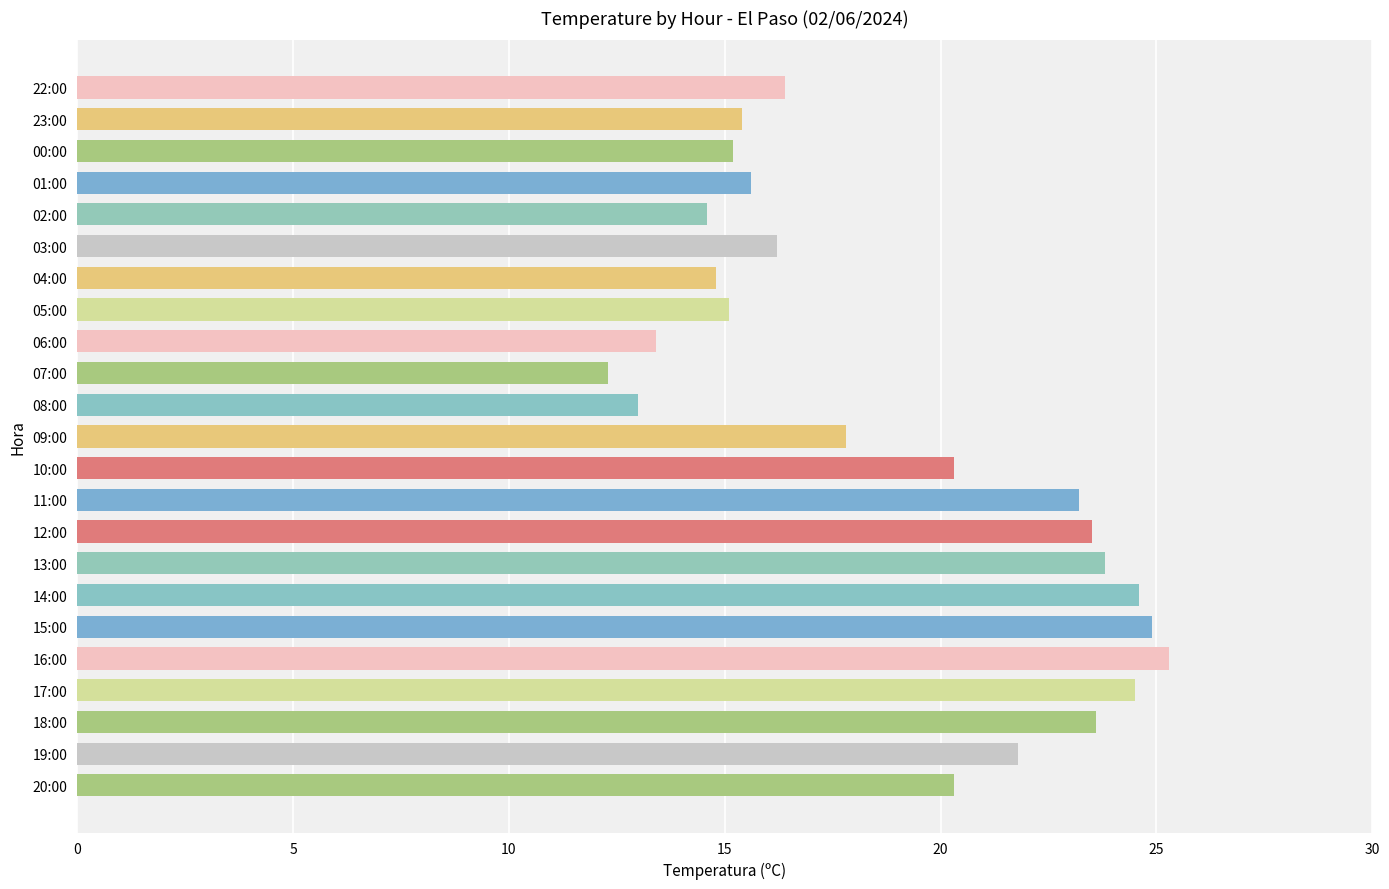

At which category does the chart reach its minimum across all series?

07:00